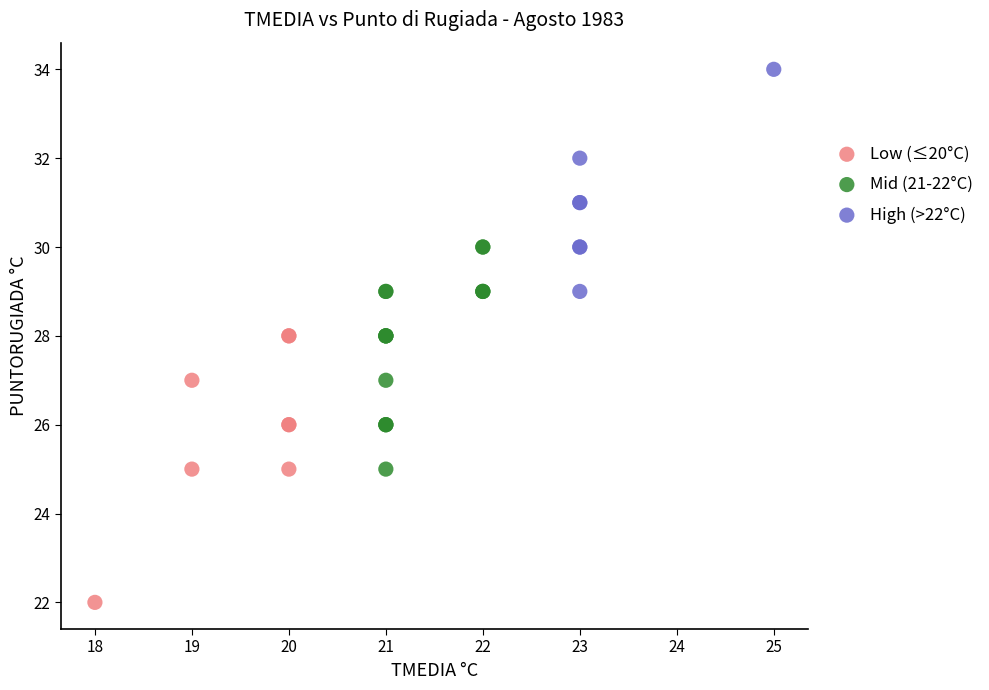

What are all the series names shown in the legend?

Low (≤20°C), Mid (21-22°C), High (>22°C)